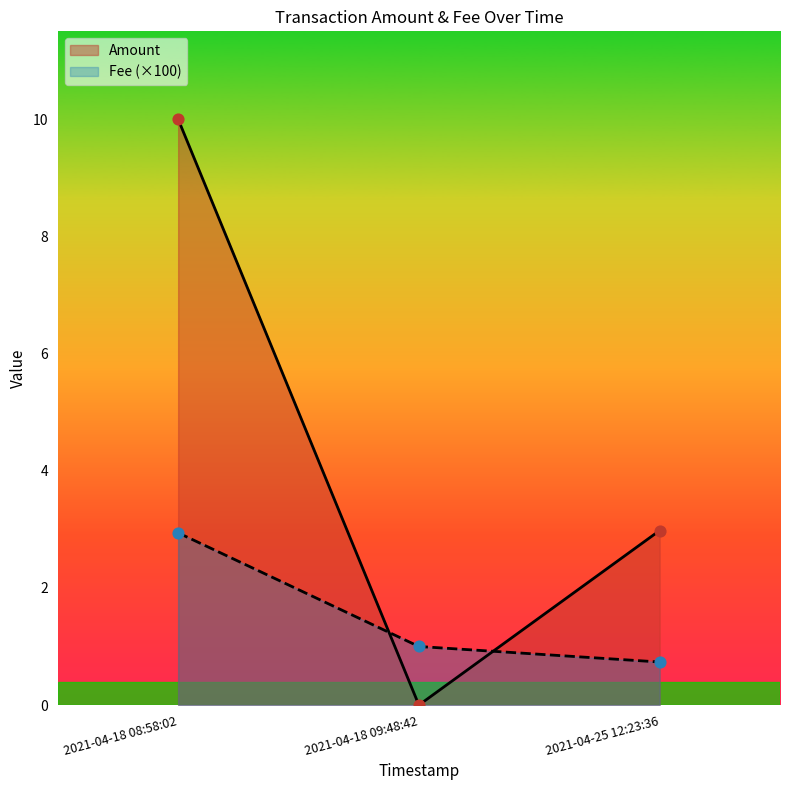

Which series has the largest total across all categories?

Amount